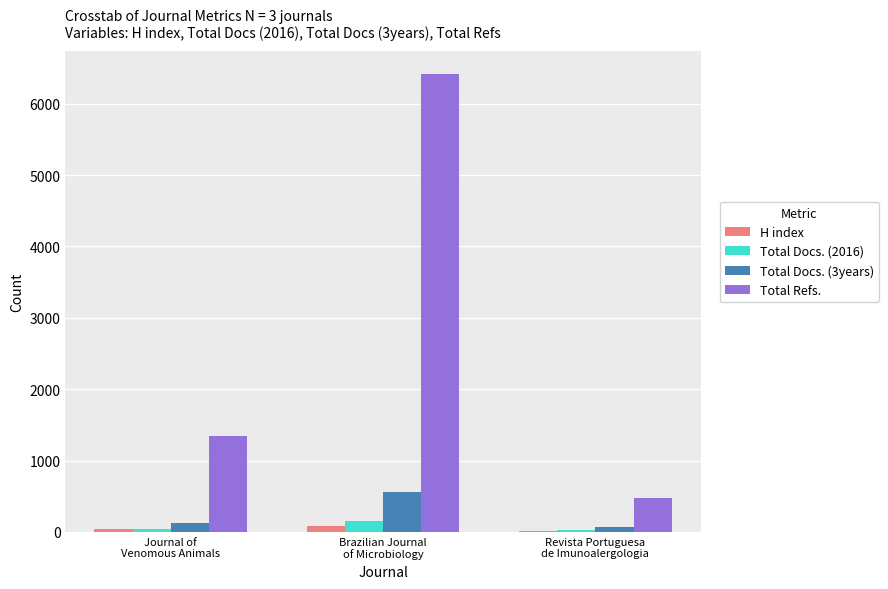

What are all the series names shown in the legend?

H index, Total Docs. (2016), Total Docs. (3years), Total Refs.